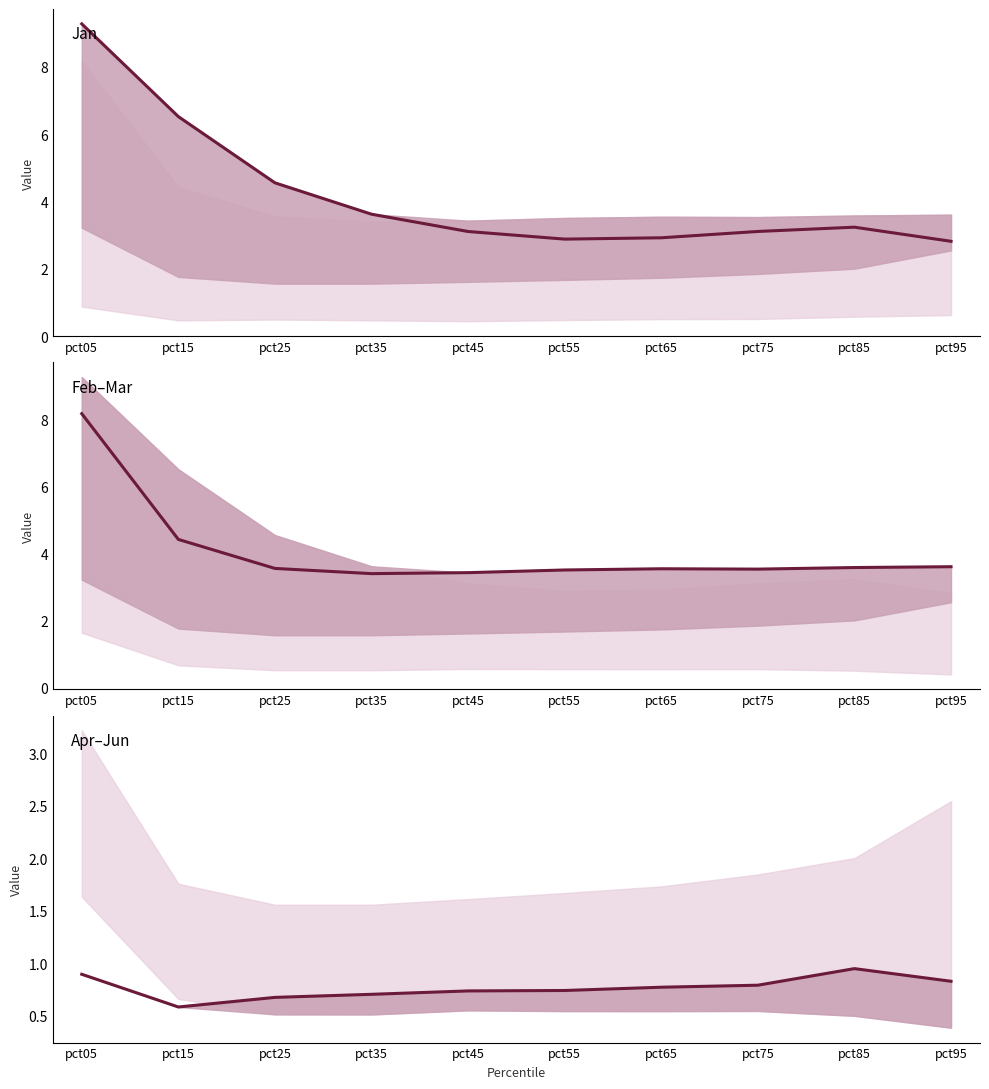

Which series has the largest total across all categories?

Jan